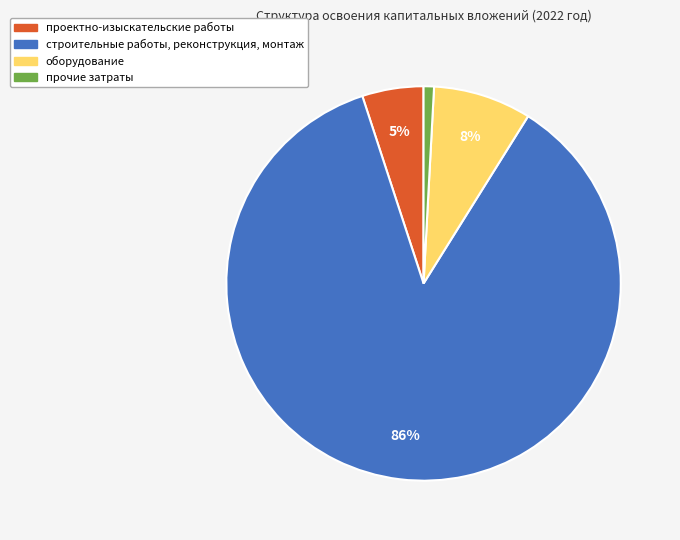

To the nearest percent, what is the difference between the largest and smallest slice percentages?

85%